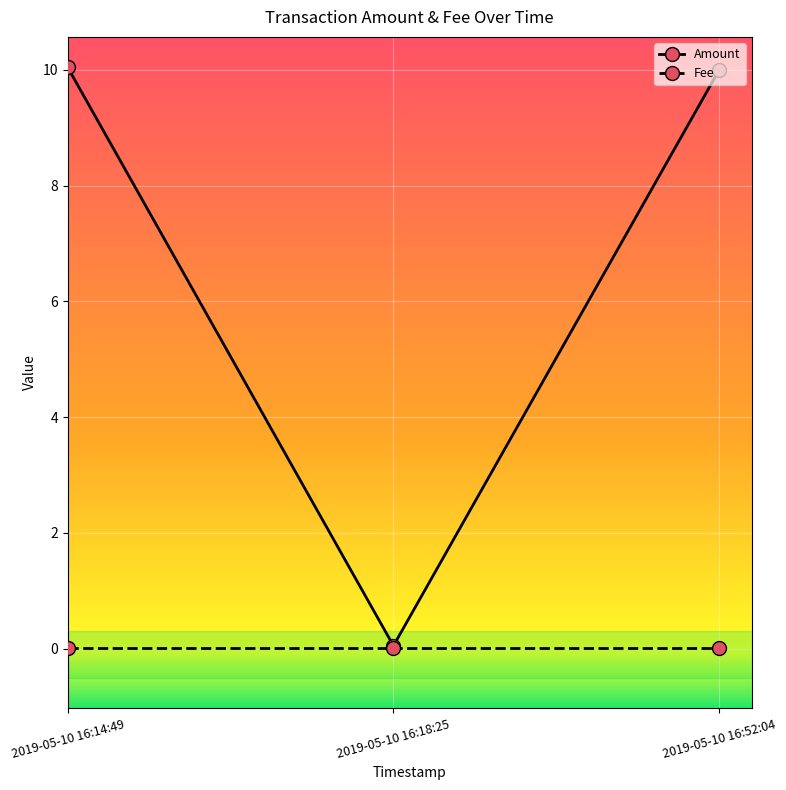

Which series has the largest range (max minus min)?

Amount